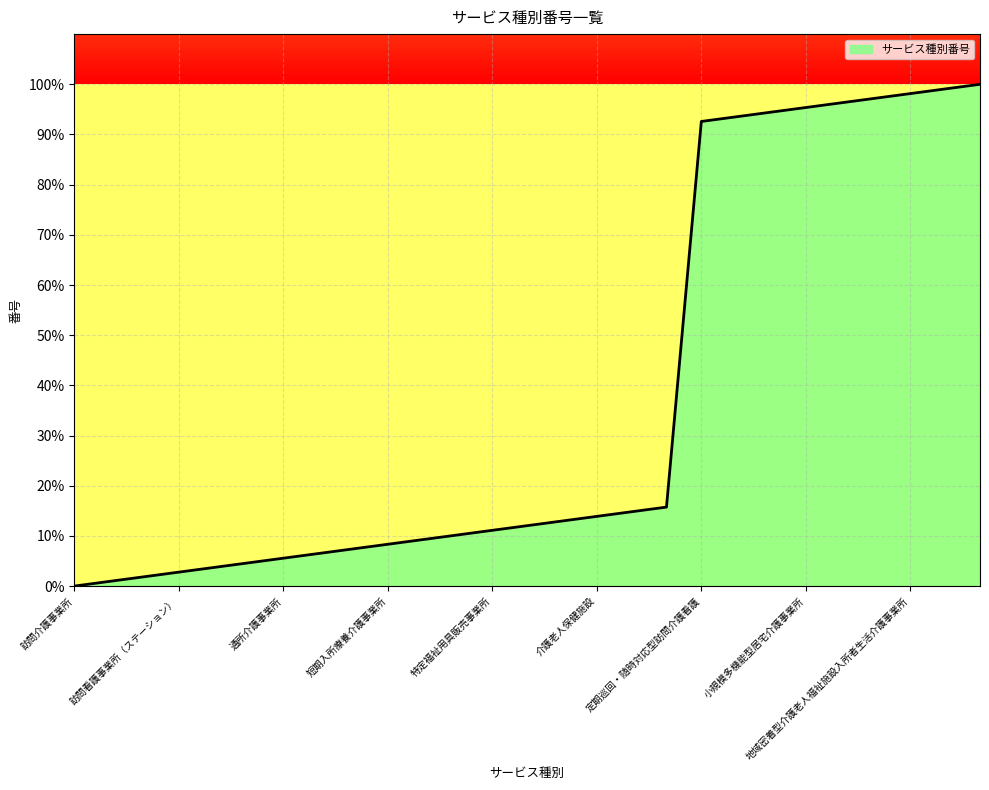

What is the difference between the maximum and minimum values?

100.0